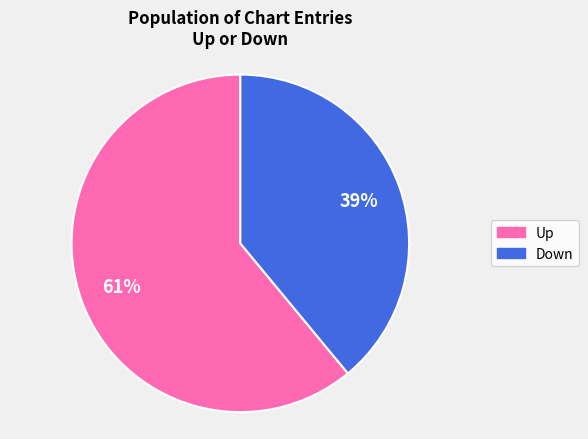

Is there a majority slice in this chart?

Yes